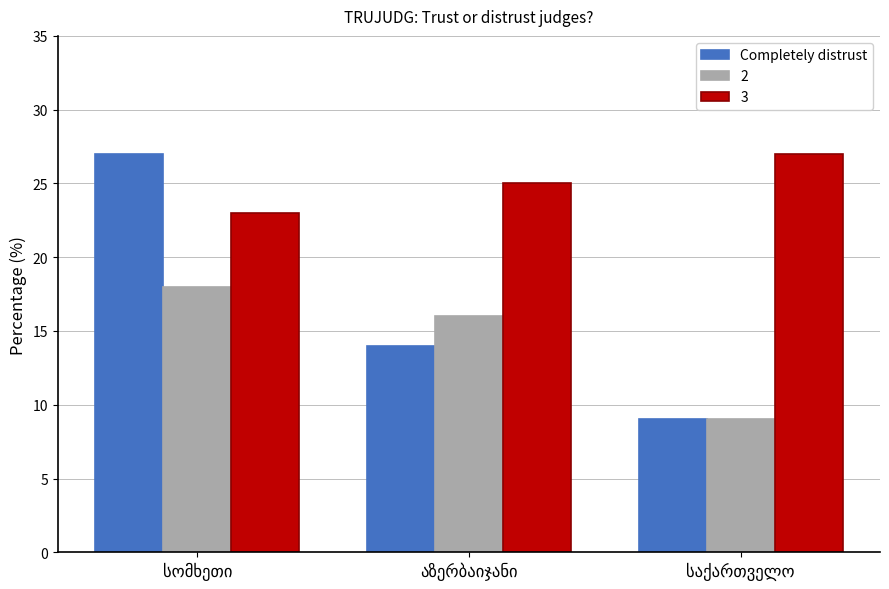

Which series has the largest total across all categories?

3